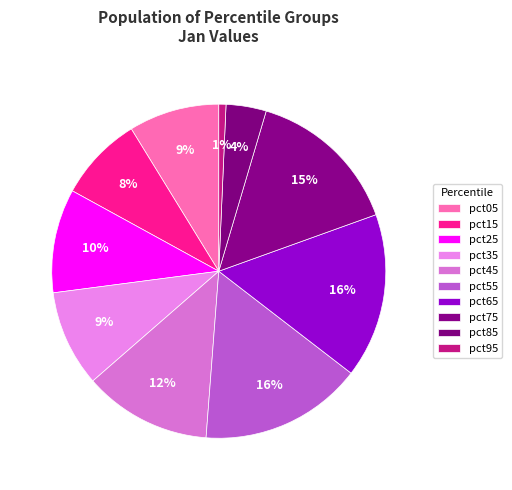

What percentage do pct25 and pct95 together represent?

10.8%